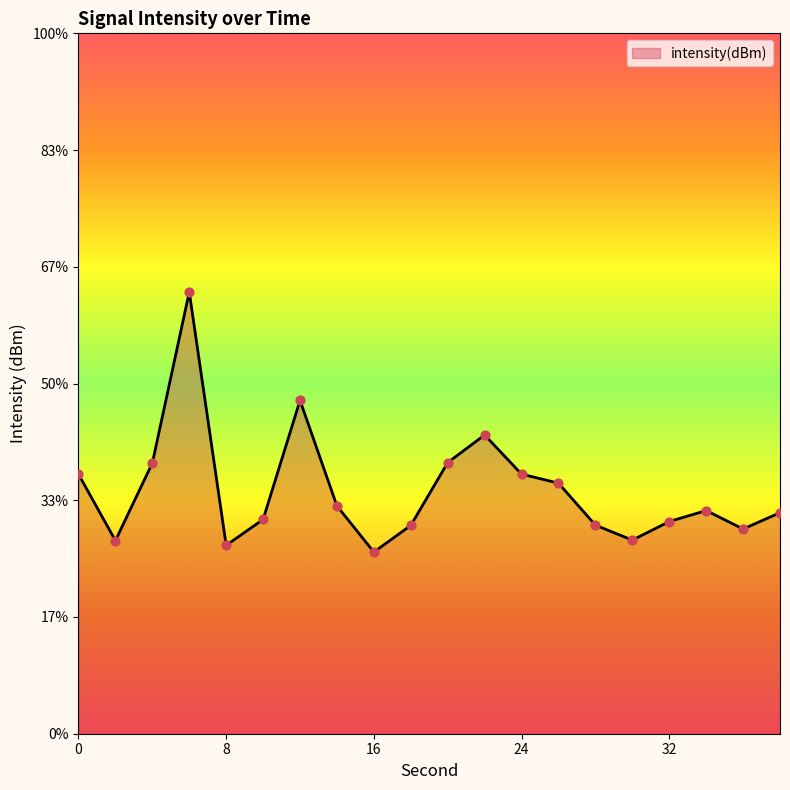

Which has a higher value, 34 or 2?

34